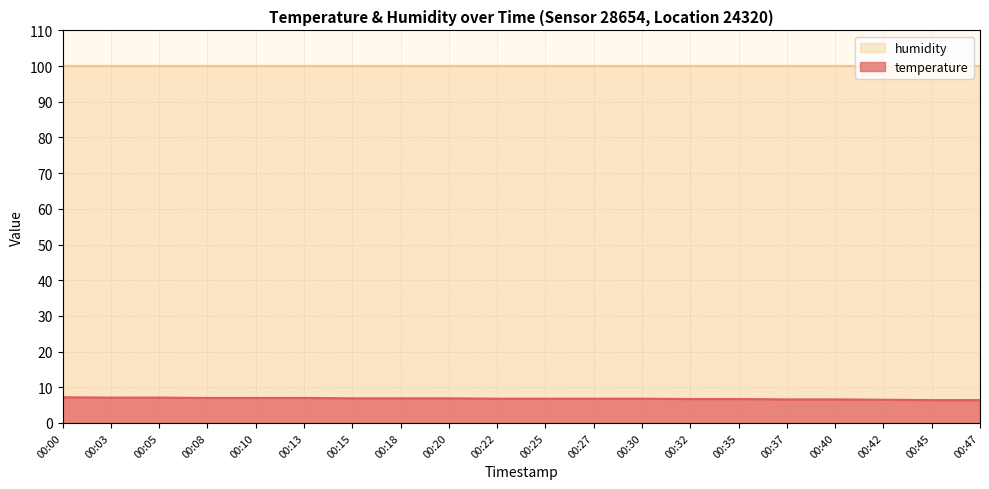

Count the values in the range 6 to 7.

17